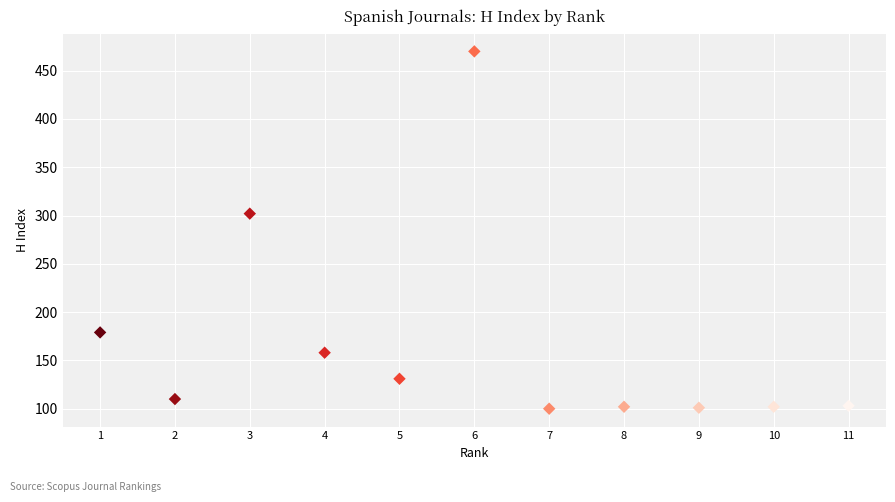

What is the range of Y values (max minus min)?

370